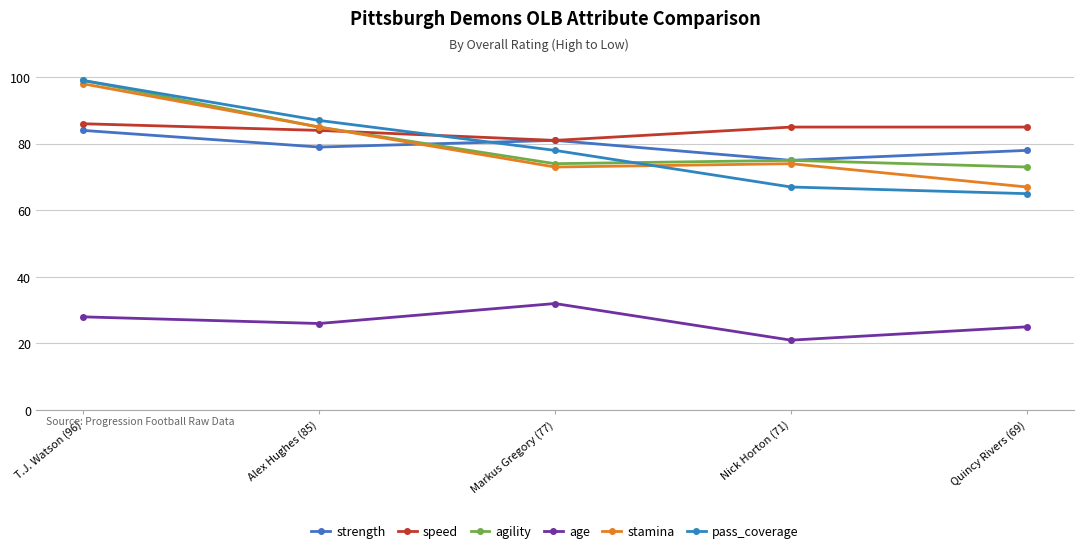

At which category does the chart reach its peak across all series?

T.J. Watson (96)